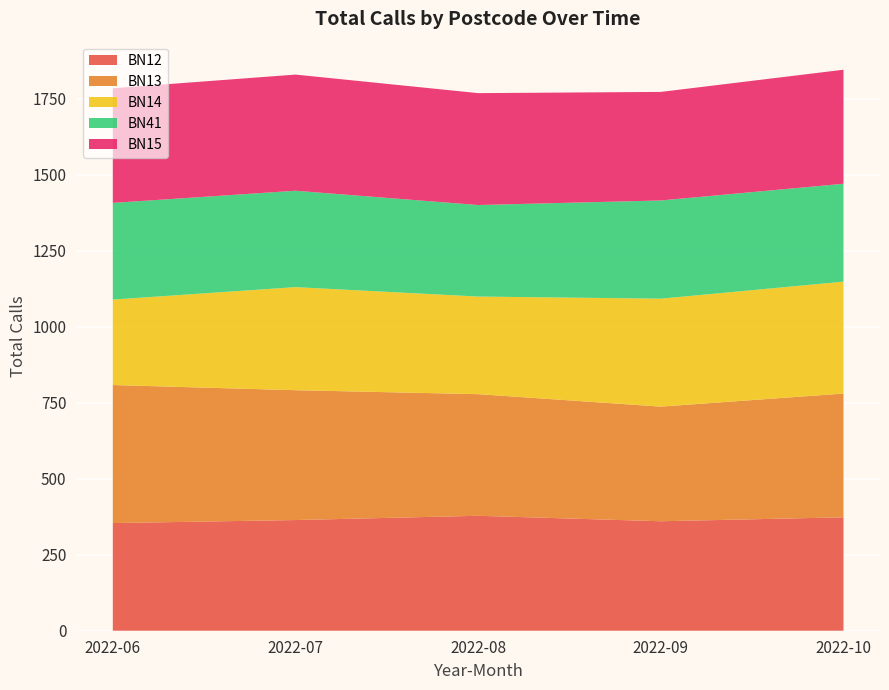

Reading left to right, transcribe all the data shown in this chart.

BN12: 2022-06=354	2022-07=364	2022-08=378	2022-09=360	2022-10=373
BN13: 2022-06=454	2022-07=427	2022-08=400	2022-09=377	2022-10=407
BN14: 2022-06=281	2022-07=339	2022-08=321	2022-09=355	2022-10=368
BN41: 2022-06=318	2022-07=317	2022-08=301	2022-09=323	2022-10=322
BN15: 2022-06=377	2022-07=382	2022-08=368	2022-09=357	2022-10=375